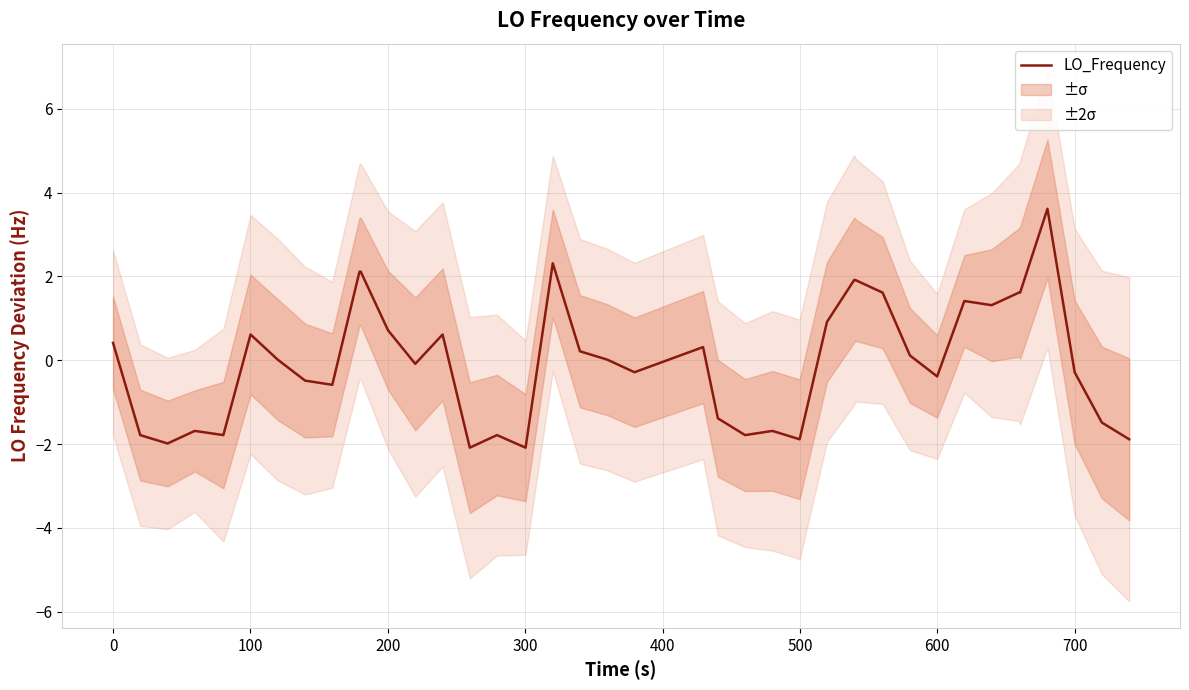

What is the maximum value shown in the chart?

3.6